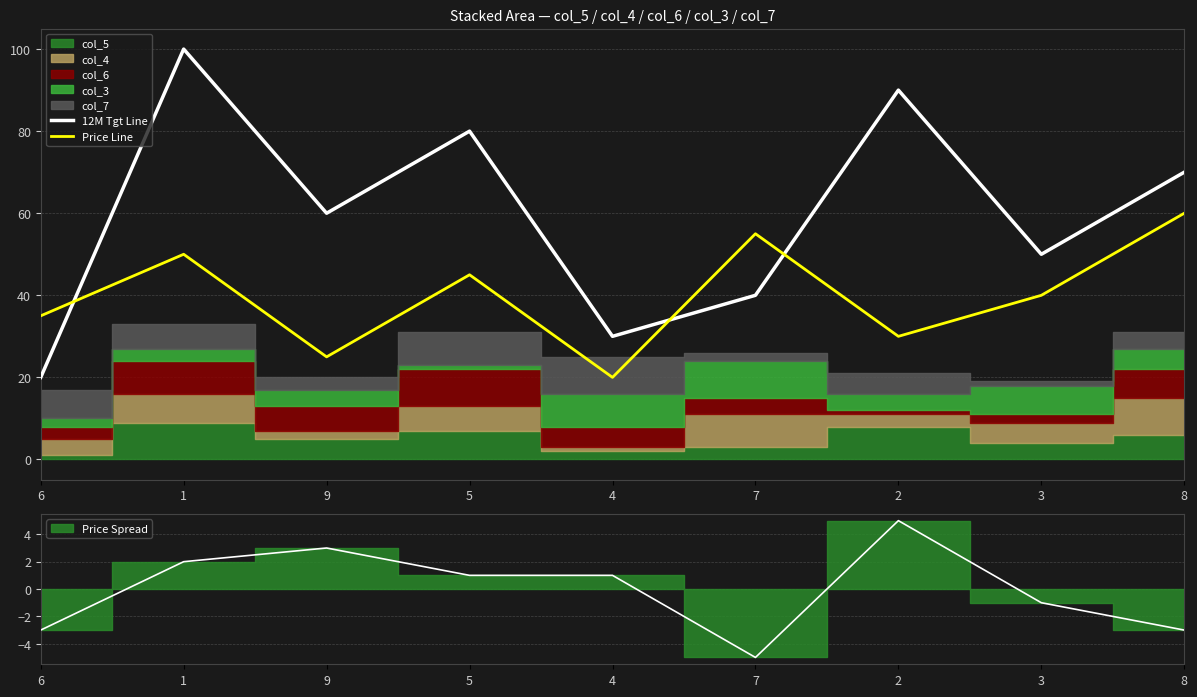

What is the sum of all 12M Tgt Line values?

540